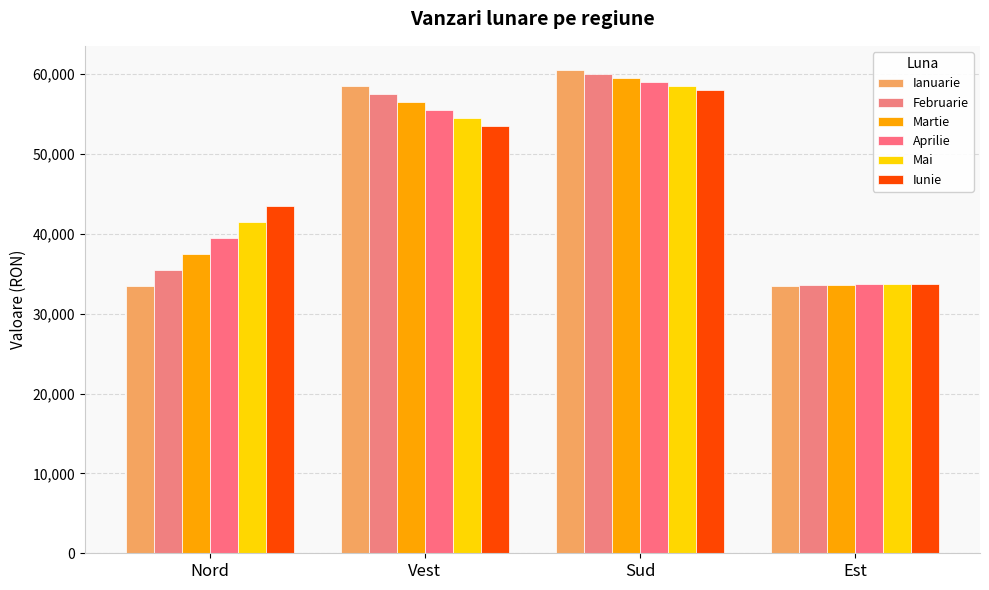

Where does the Aprilie series first go above 55500?

Sud